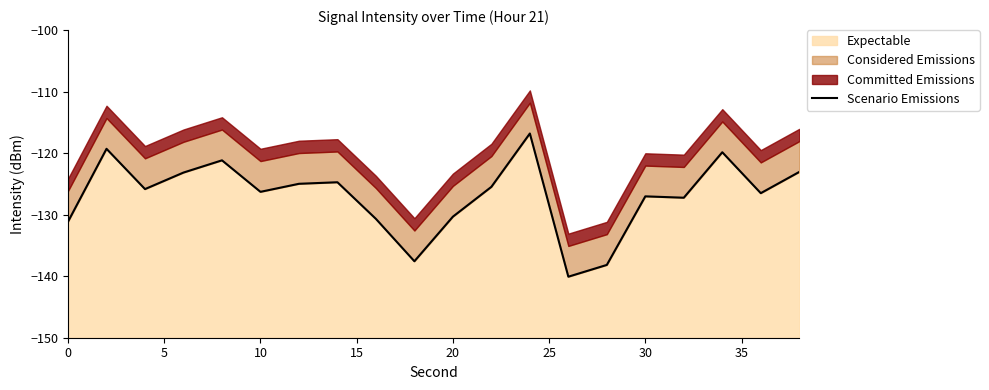

What is the minimum value for Expectable?

-140.1